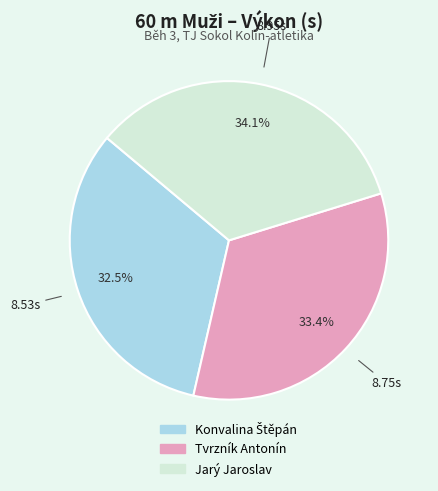

What is the largest slice in the pie chart?

Jarý Jaroslav